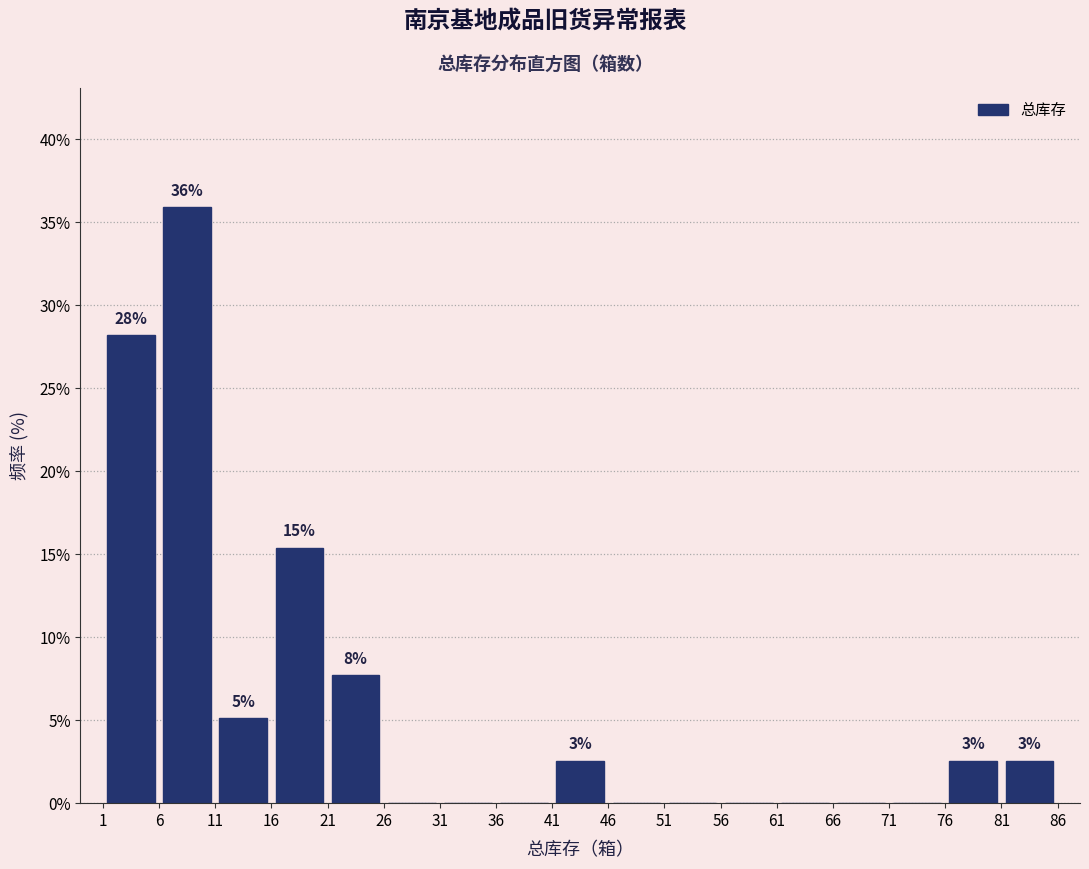

Over which range of the x-axis is the bar tallest?

6 to 11